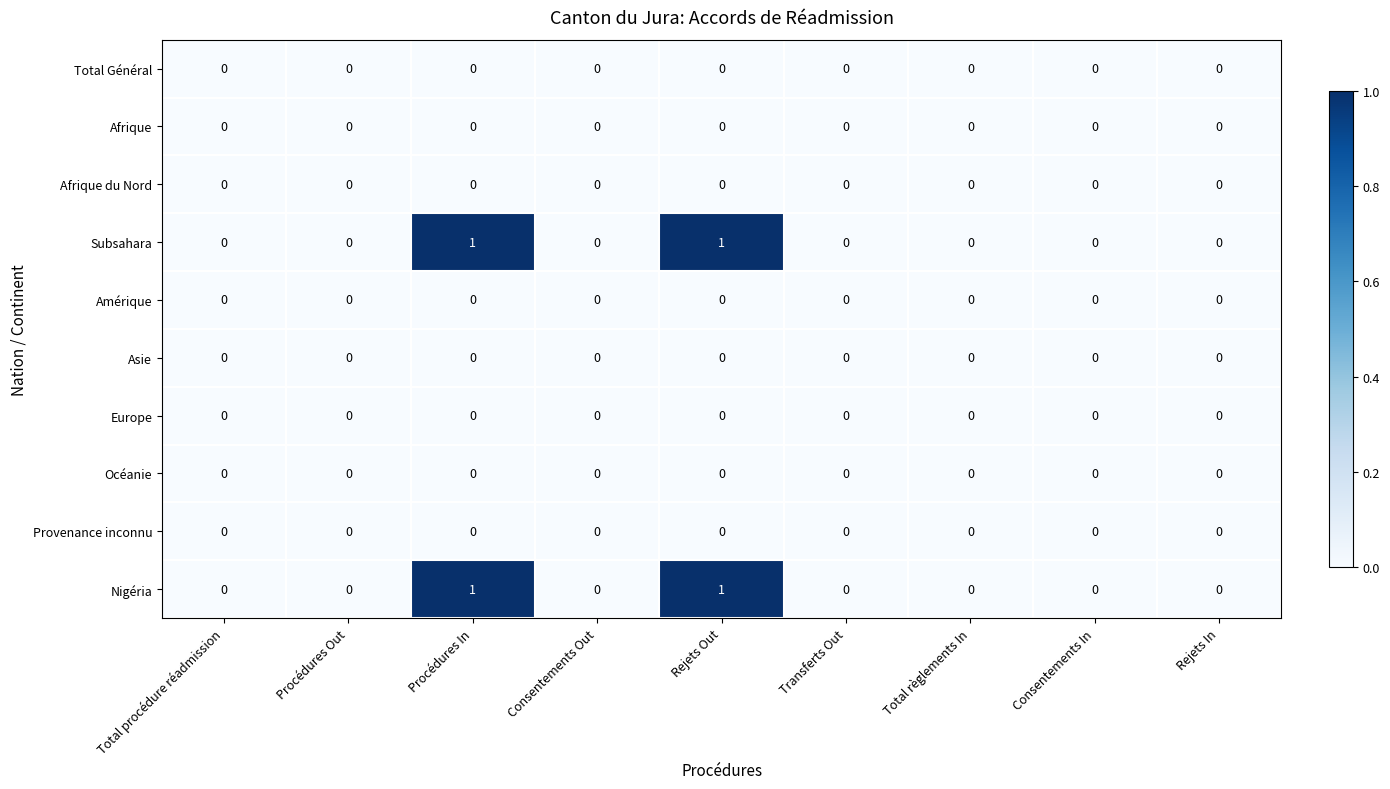

The value of Total Général at Procédures Out is 0. True or false?

True